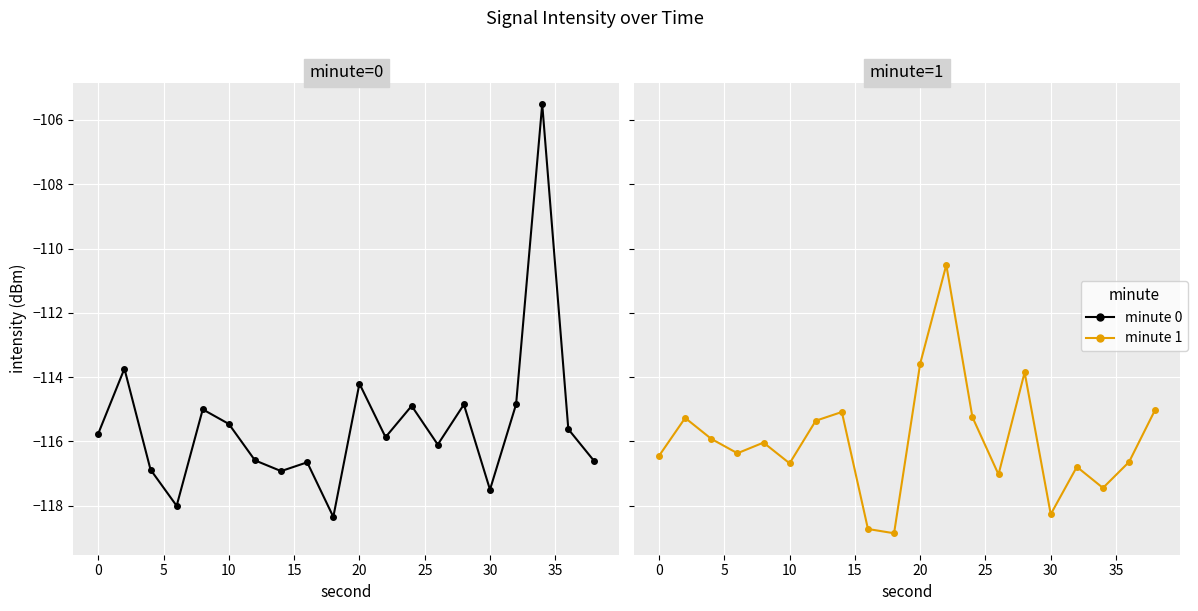

How many interior local valleys does the minute=0 series have?

6